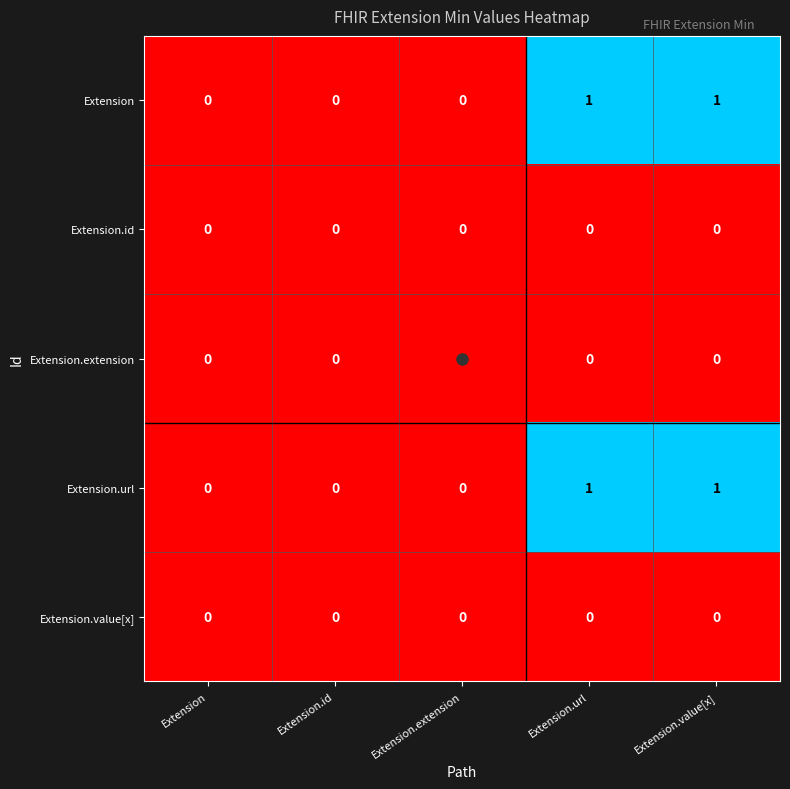

Count the Extension.url values in the range 0 to 1.

5